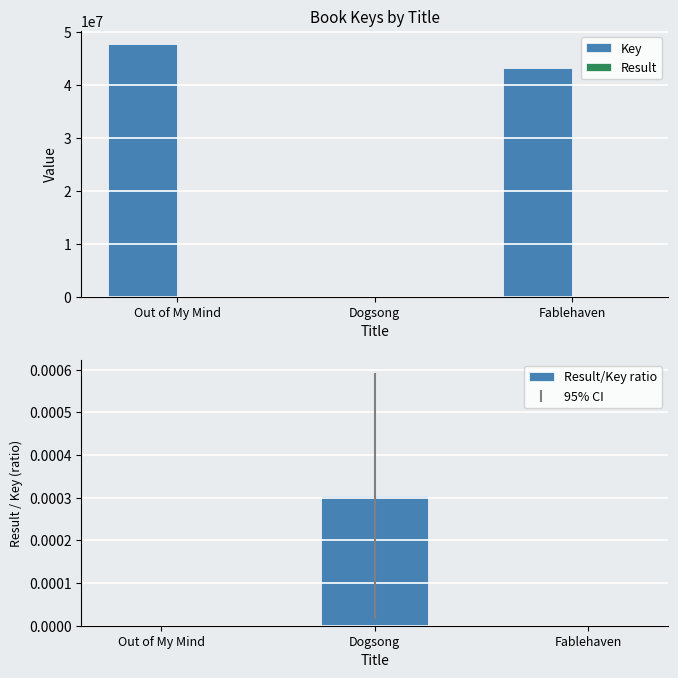

What position from the right is Out of My Mind?

3